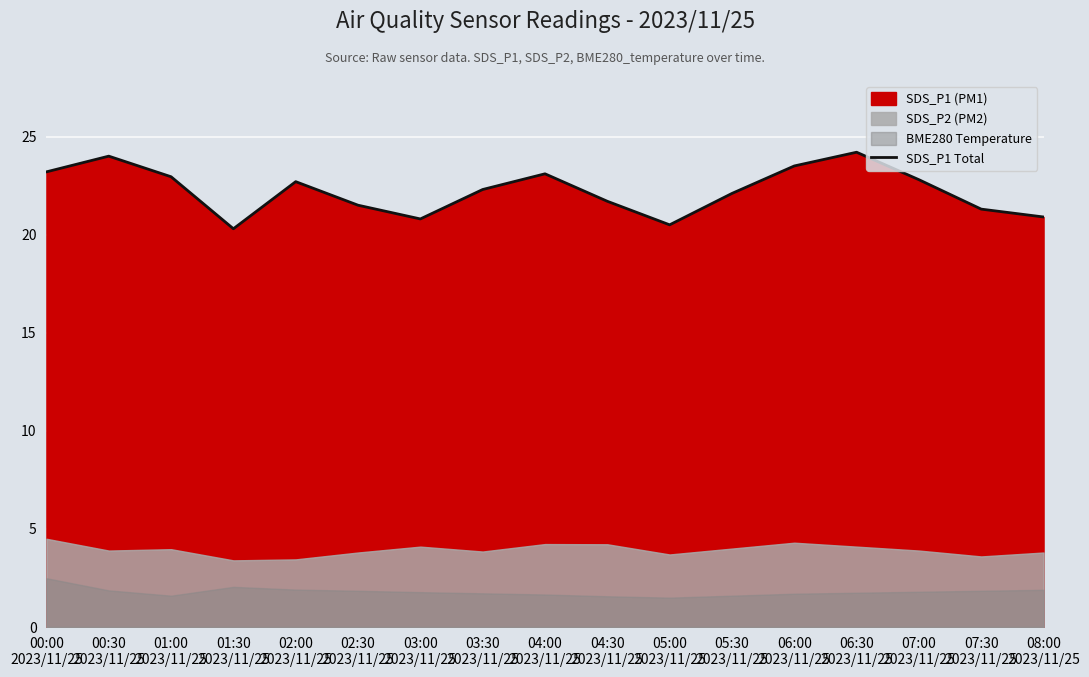

List the labels in order of value, smallest first.

01:30
2023/11/25, 05:00
2023/11/25, 03:00
2023/11/25, 08:00
2023/11/25, 07:30
2023/11/25, 02:30
2023/11/25, 04:30
2023/11/25, 05:30
2023/11/25, 03:30
2023/11/25, 02:00
2023/11/25, 07:00
2023/11/25, 01:00
2023/11/25, 04:00
2023/11/25, 00:00
2023/11/25, 06:00
2023/11/25, 00:30
2023/11/25, 06:30
2023/11/25